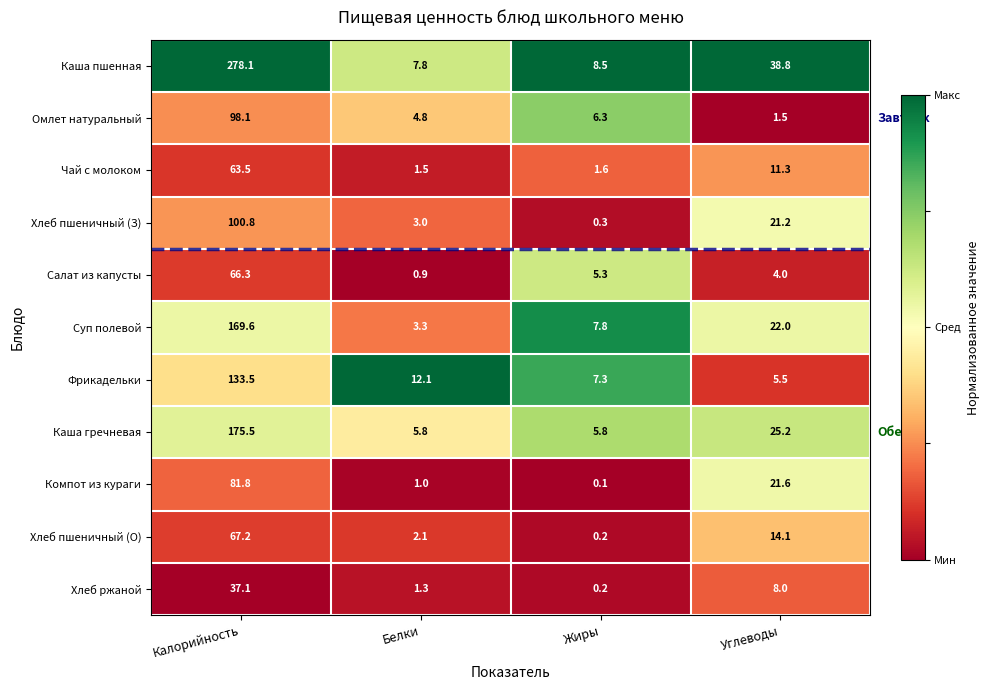

Which category has the highest value across all series?

Калорийность